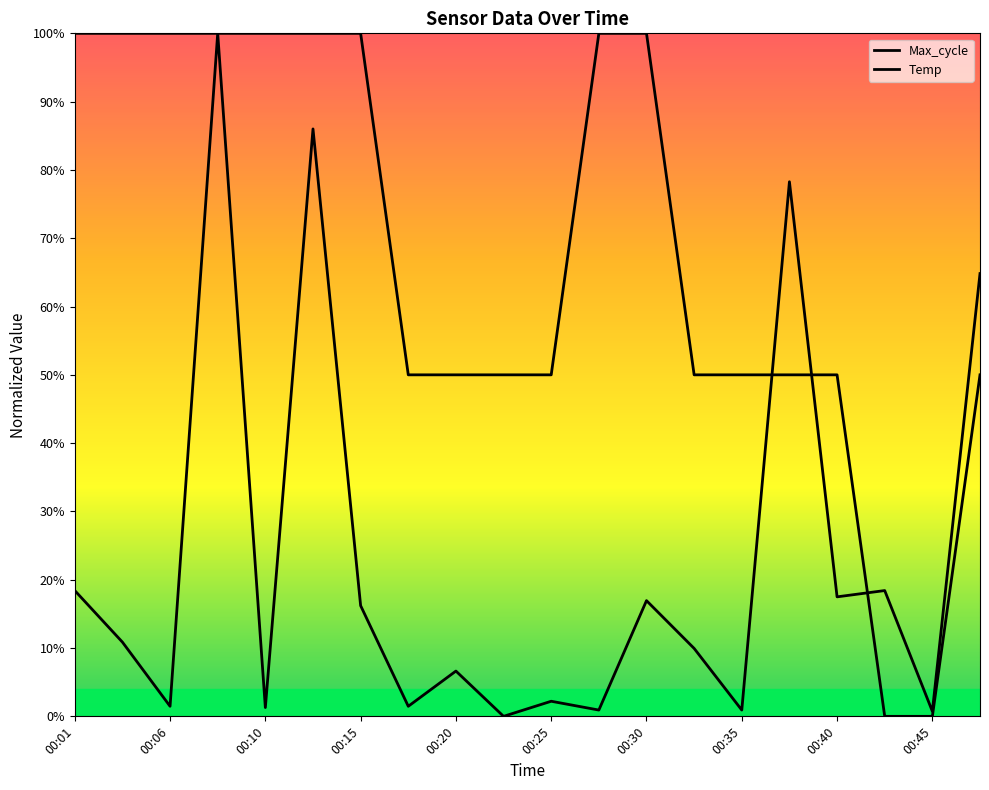

What is the difference between the maximum and second lowest values in the Max_cycle series?

1.0